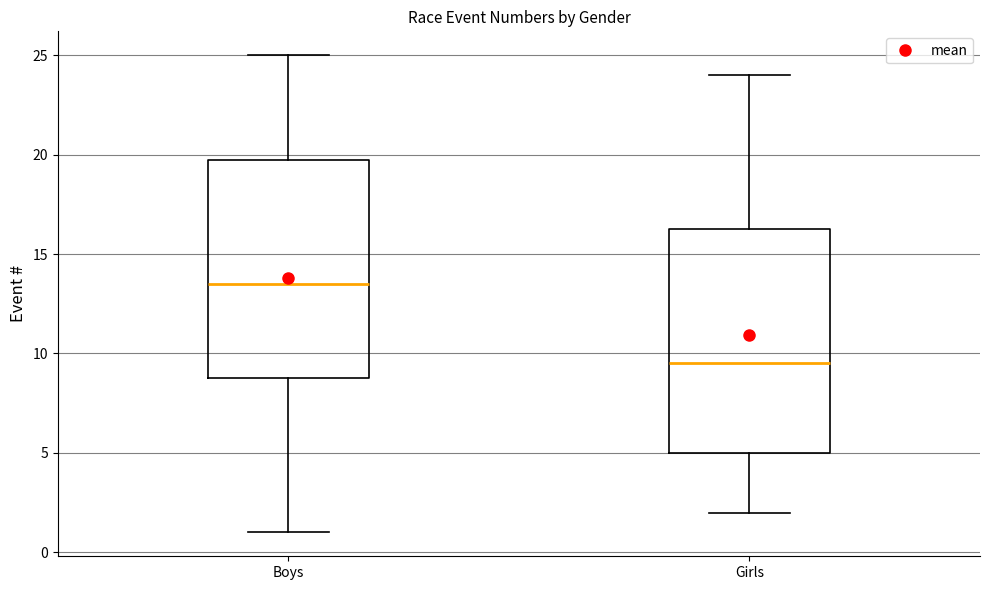

Which box's median line is the highest?

Boys